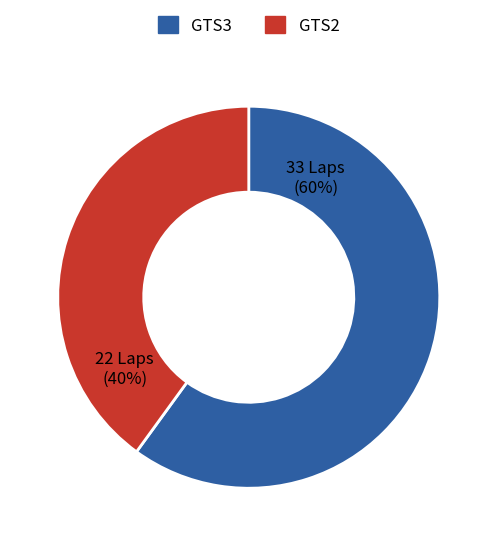

To the nearest percent, what is the average slice percentage?

50%